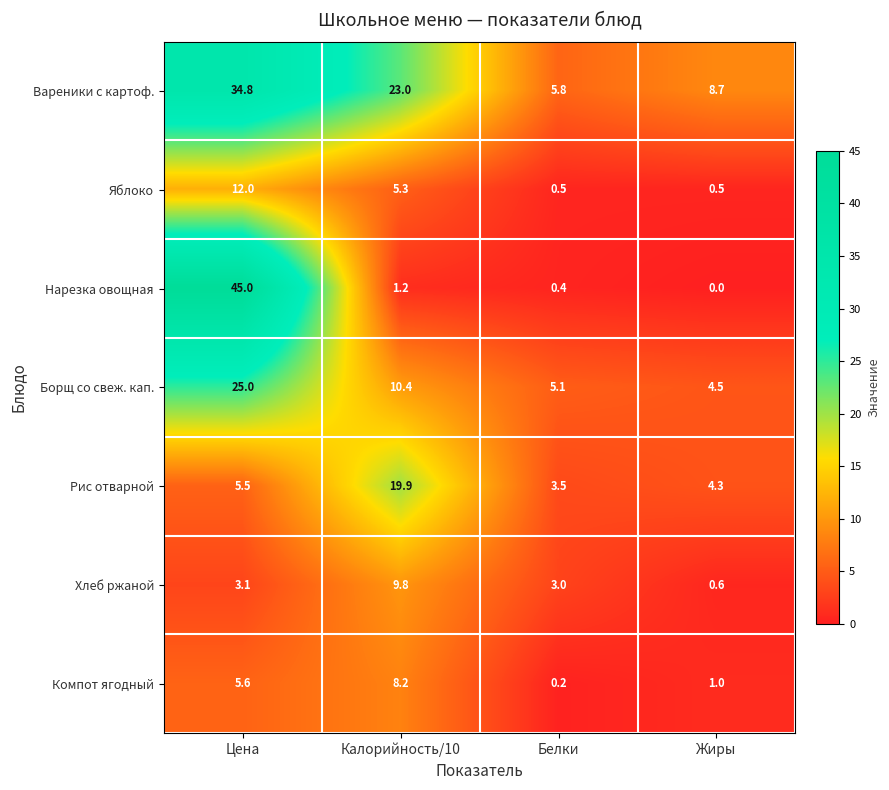

Which series changed the most between Цена and Жиры?

Нарезка овощная